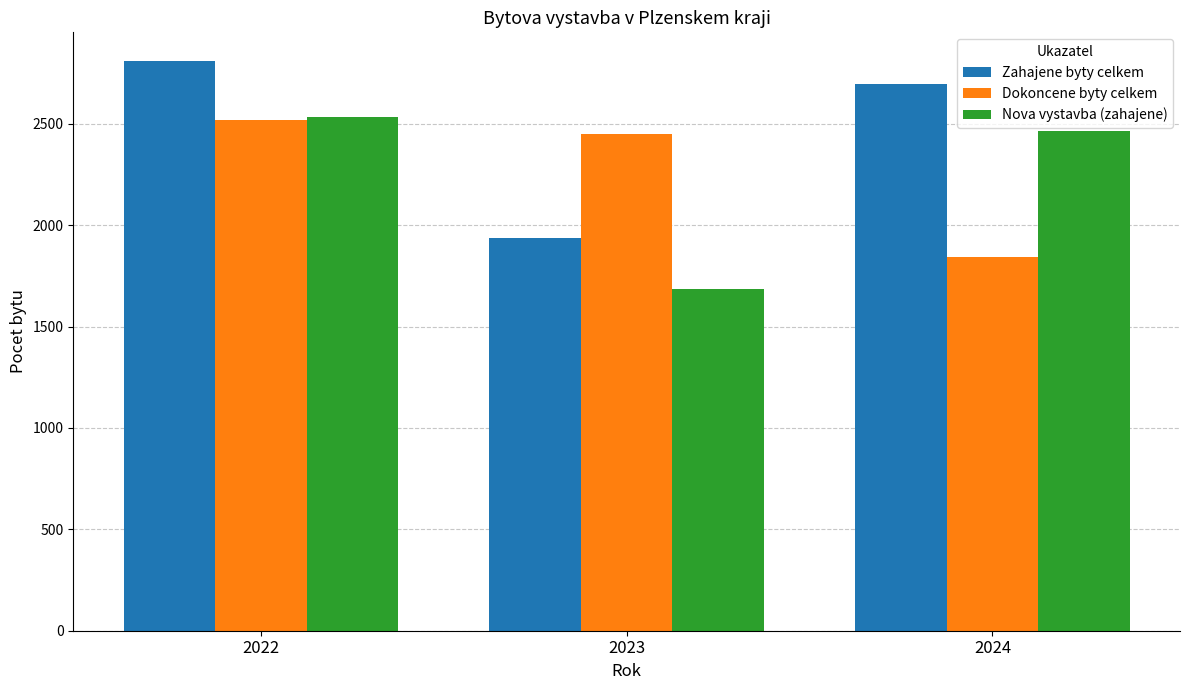

Rank the series at 2023 from lowest to highest value.

Nova vystavba (zahajene), Zahajene byty celkem, Dokoncene byty celkem